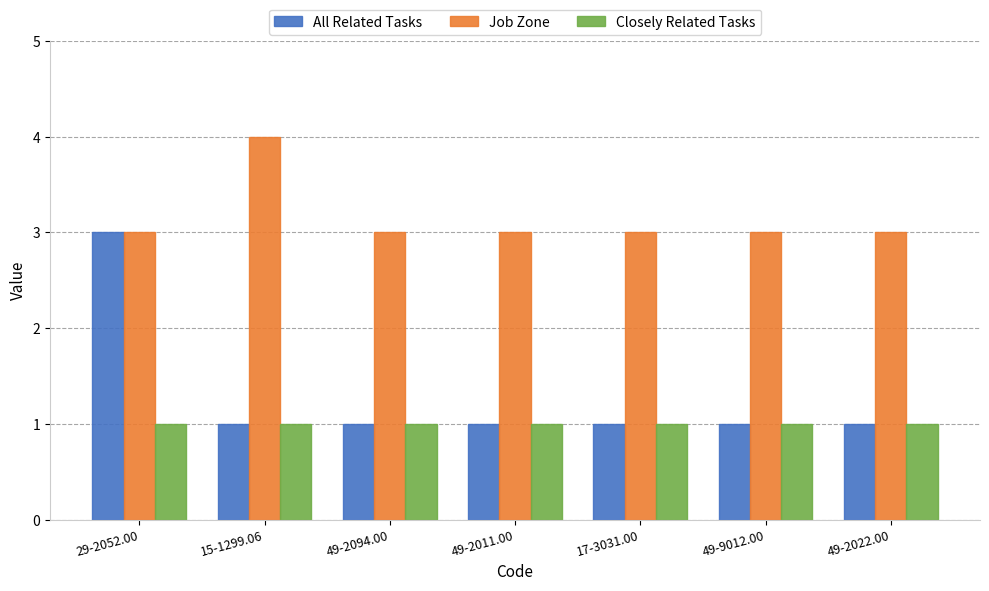

Reading left to right, transcribe all the data shown in this chart.

All Related Tasks: 3	1	1	1	1	1	1
Job Zone: 3	4	3	3	3	3	3
Closely Related Tasks: 1	1	1	1	1	1	1